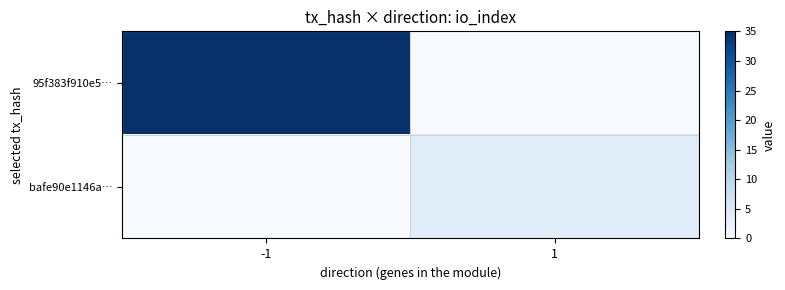

Reading right to left, list all the values displayed in this chart.

95f383f910e5…: 1=0	-1=35
bafe90e1146a…: 1=4	-1=0